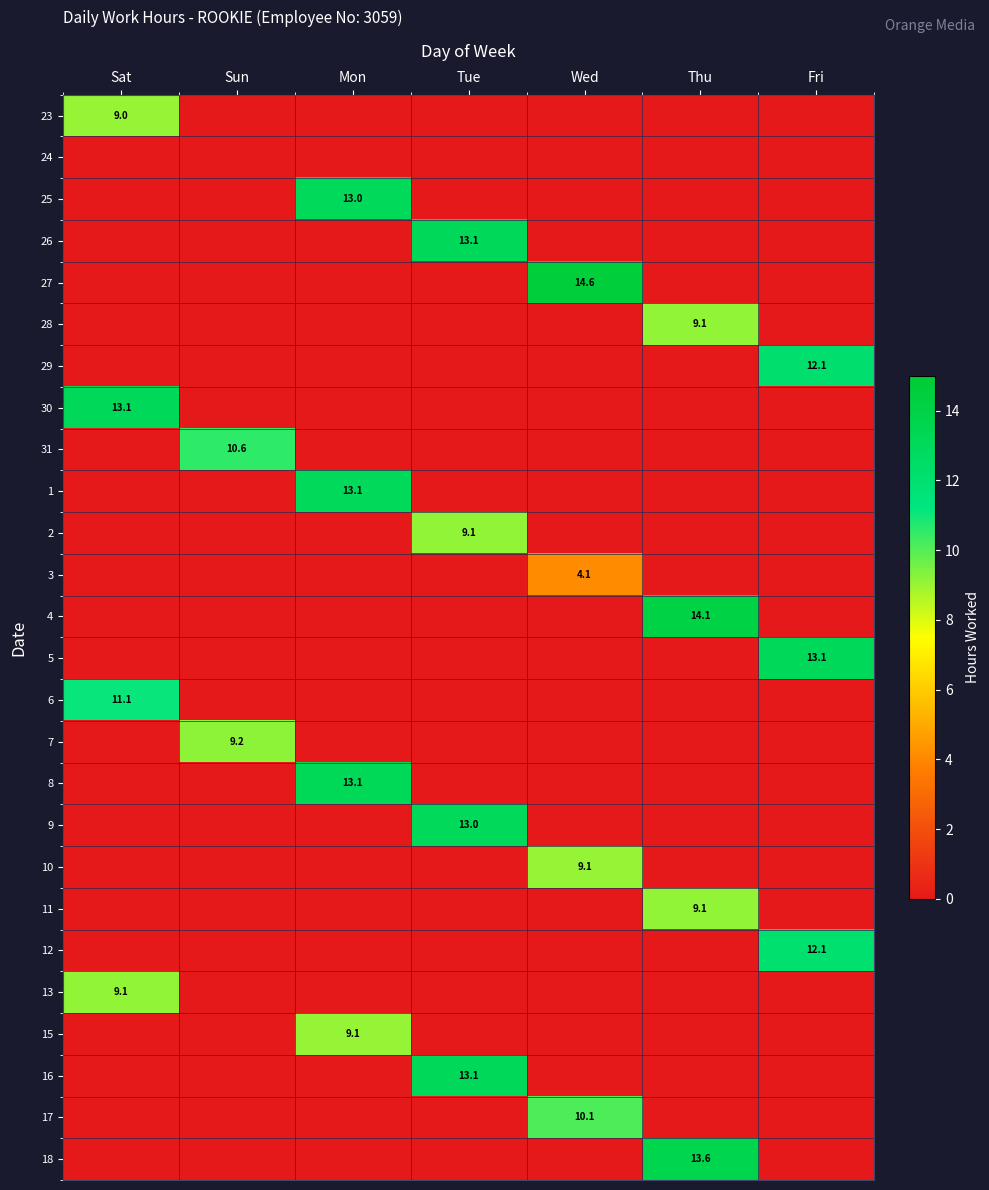

The 29 series shows 3.3 at Fri. True or false?

False